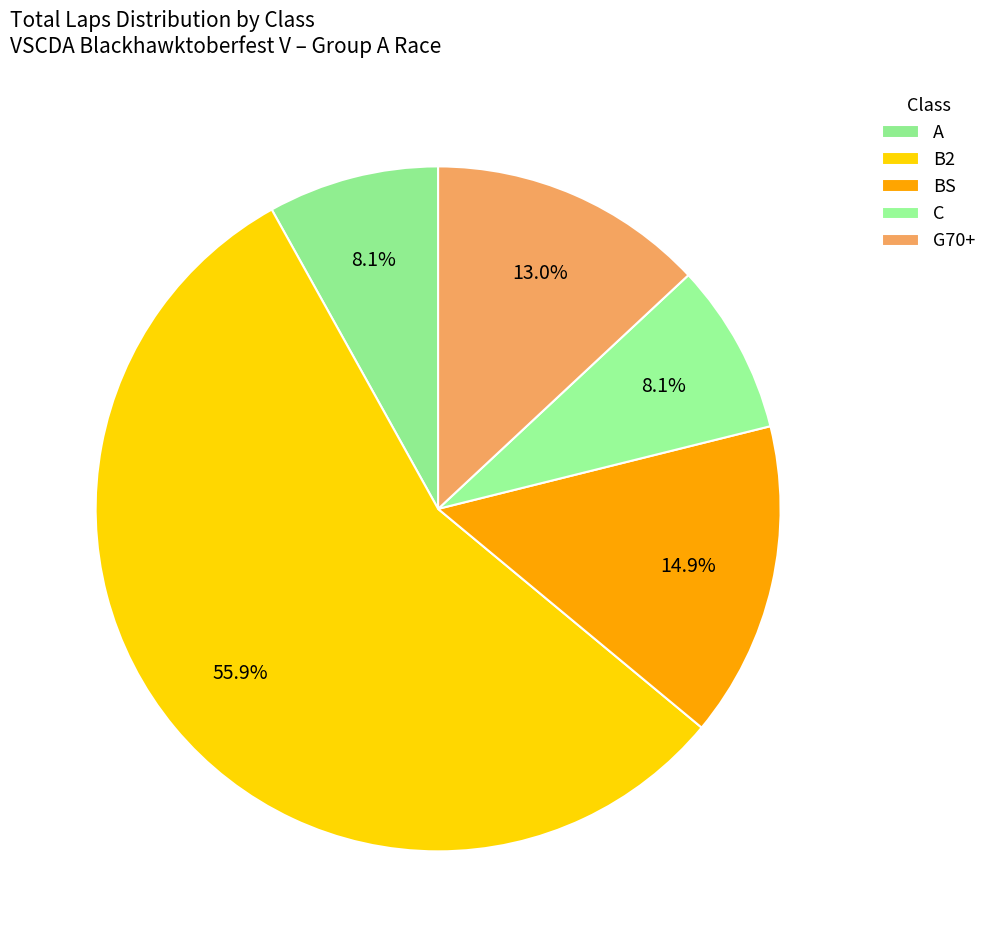

Combined, do C and G70+ account for over 50%?

No